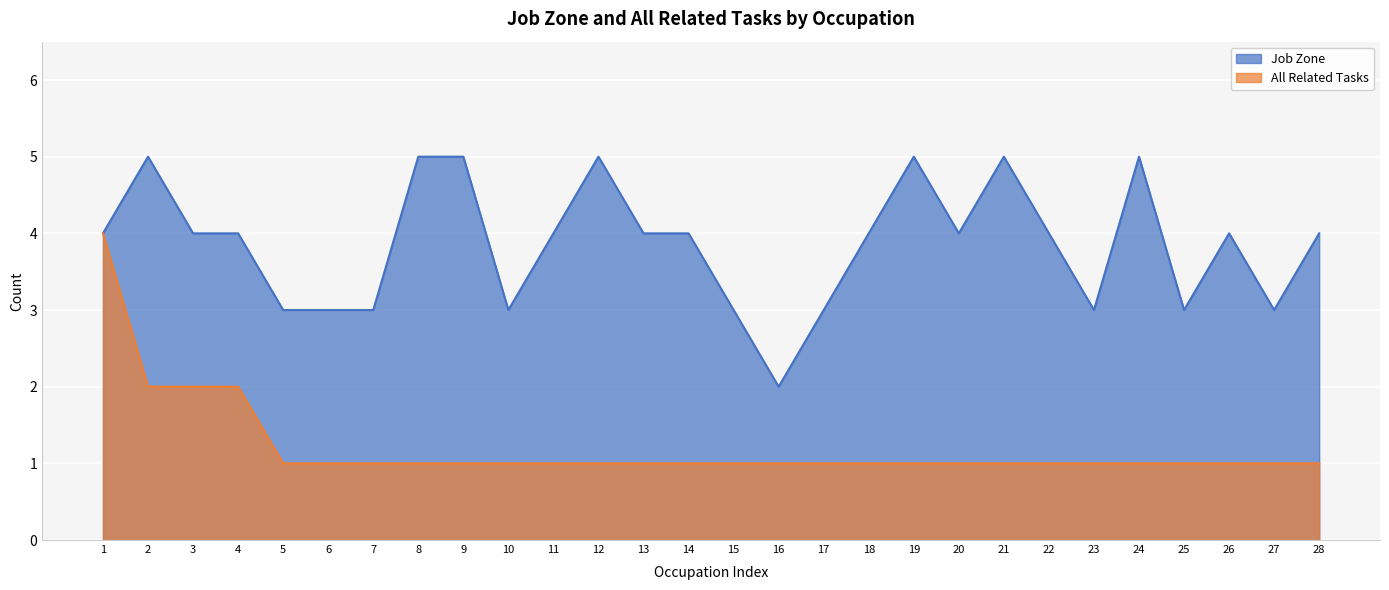

How many distinct data groups are displayed?

2